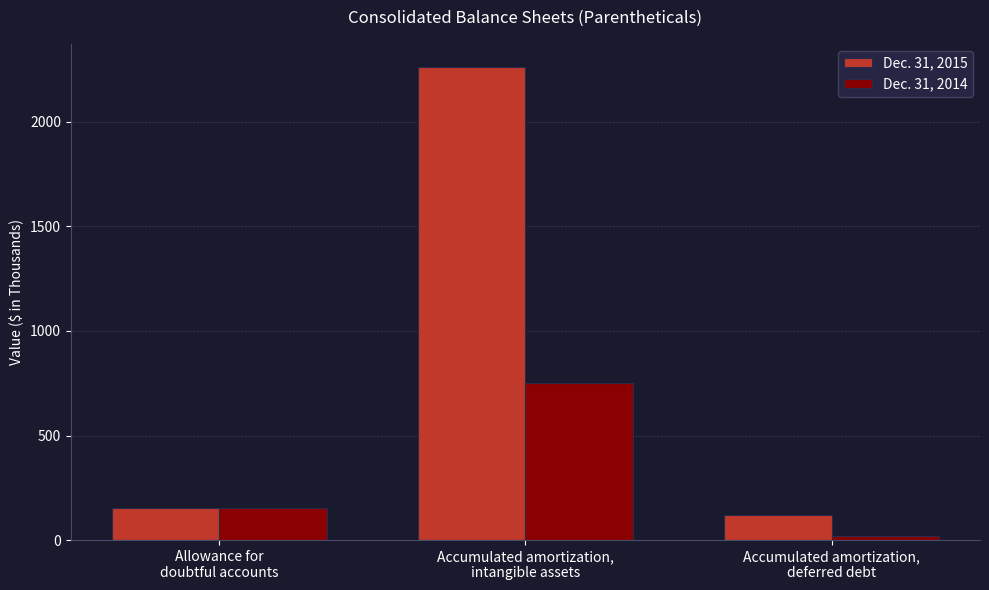

Reading left to right, what are all the values shown in this chart?

Dec. 31, 2015: 155	2260	121
Dec. 31, 2014: 155	753	20